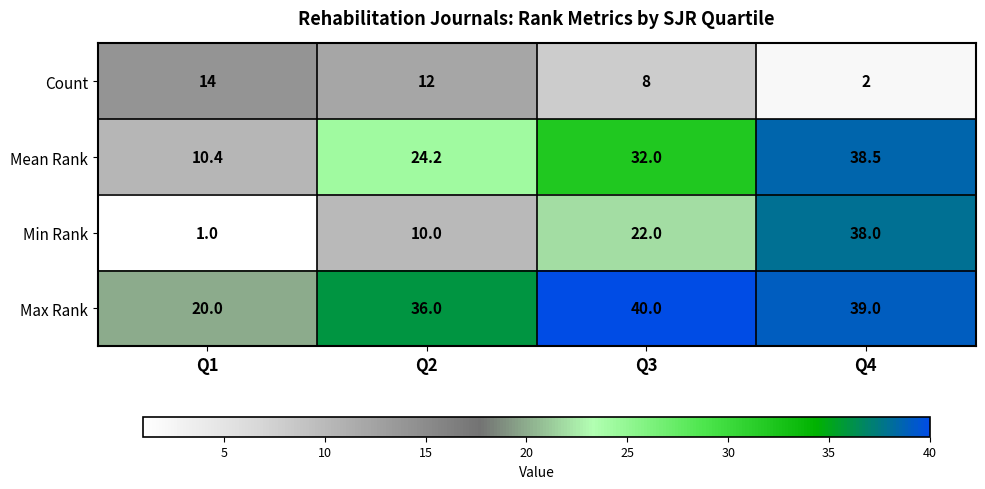

How many data points does each series have?

4